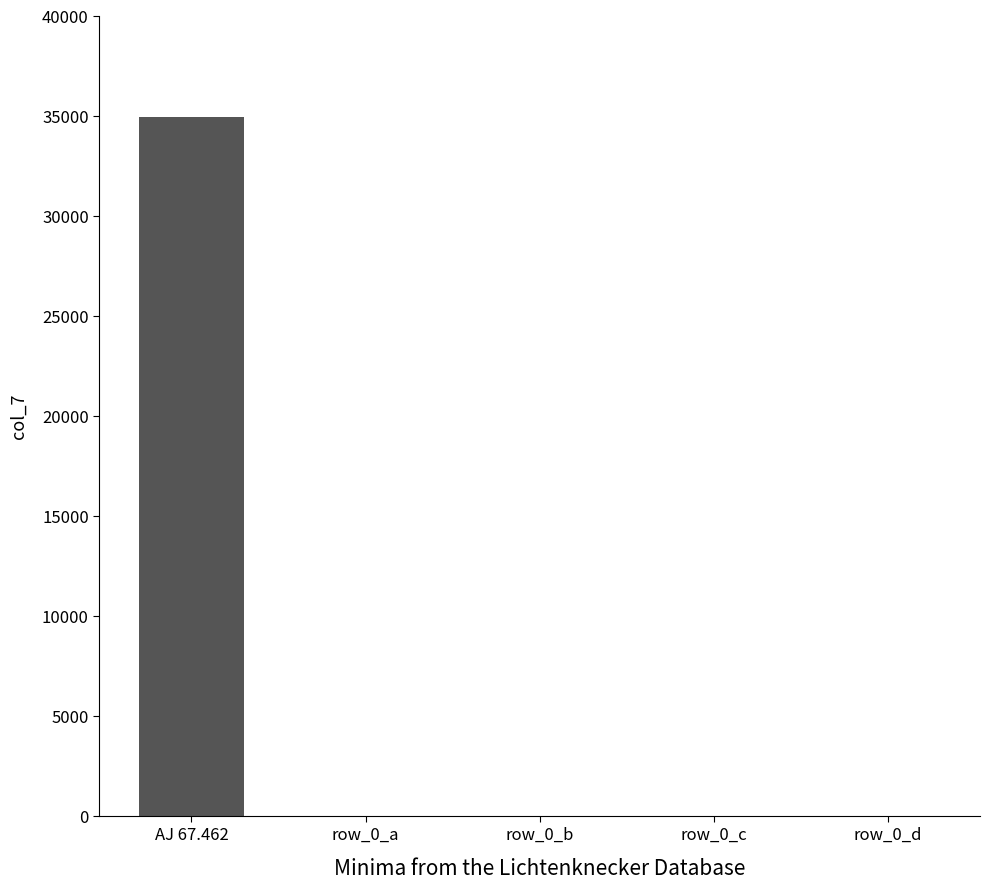

What is the maximum value shown in the chart?

34901.9